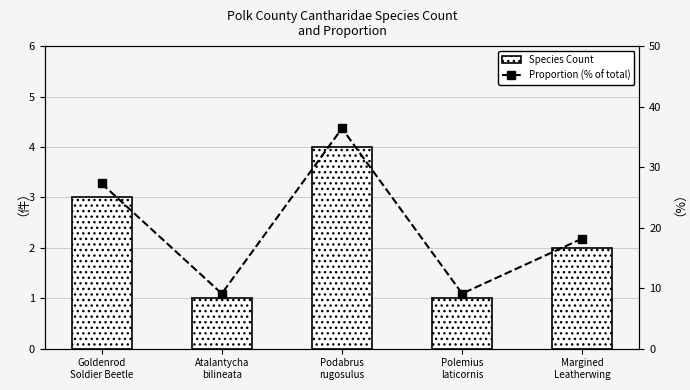

What is the total value across all series at Margined
Leatherwing?

20.2